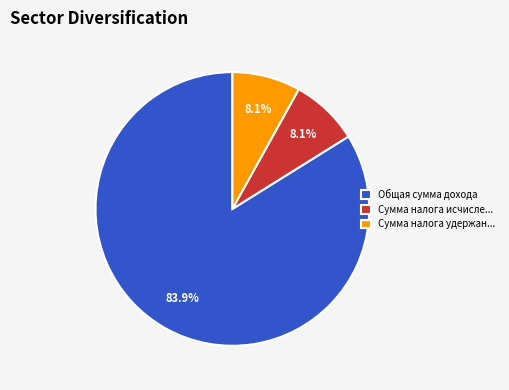

Combined, what portion of the pie is Общая сумма дохода and Сумма налога удержан...?

91.9%